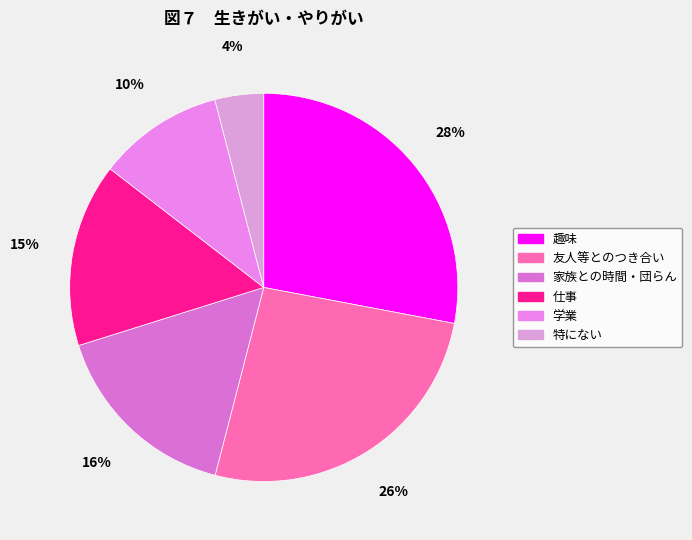

How many segments does this pie chart have?

6